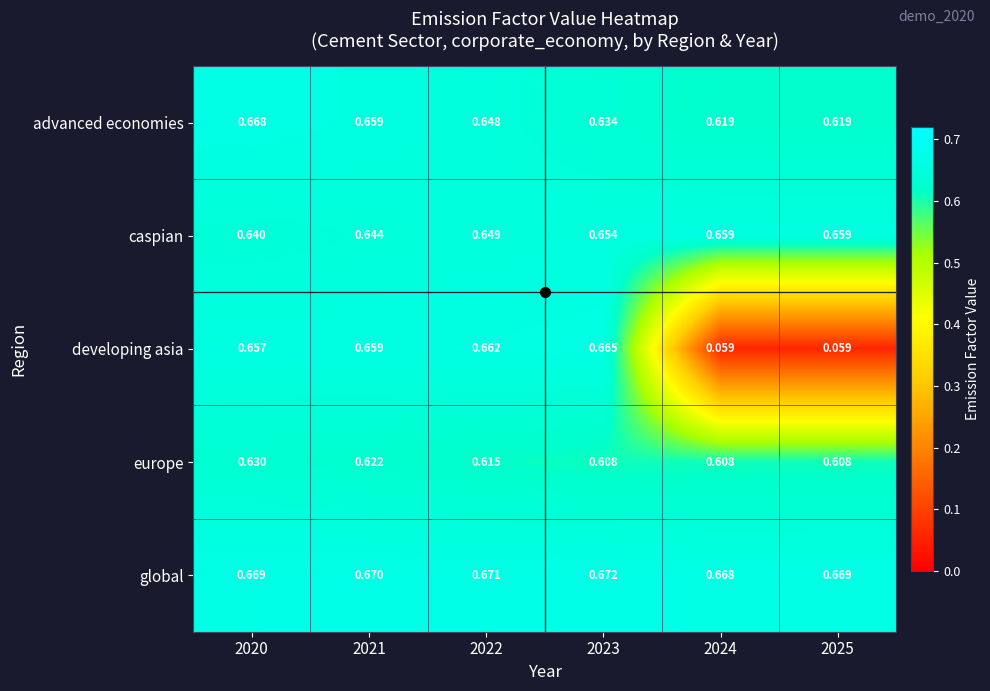

Which series has the largest total across all categories?

global